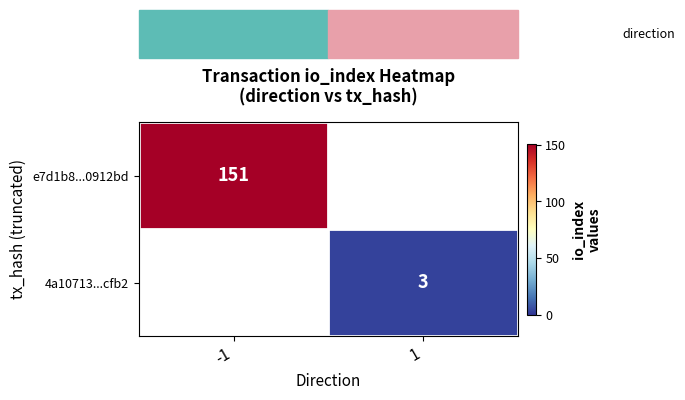

At how many categories does at least one series exceed 100?

1